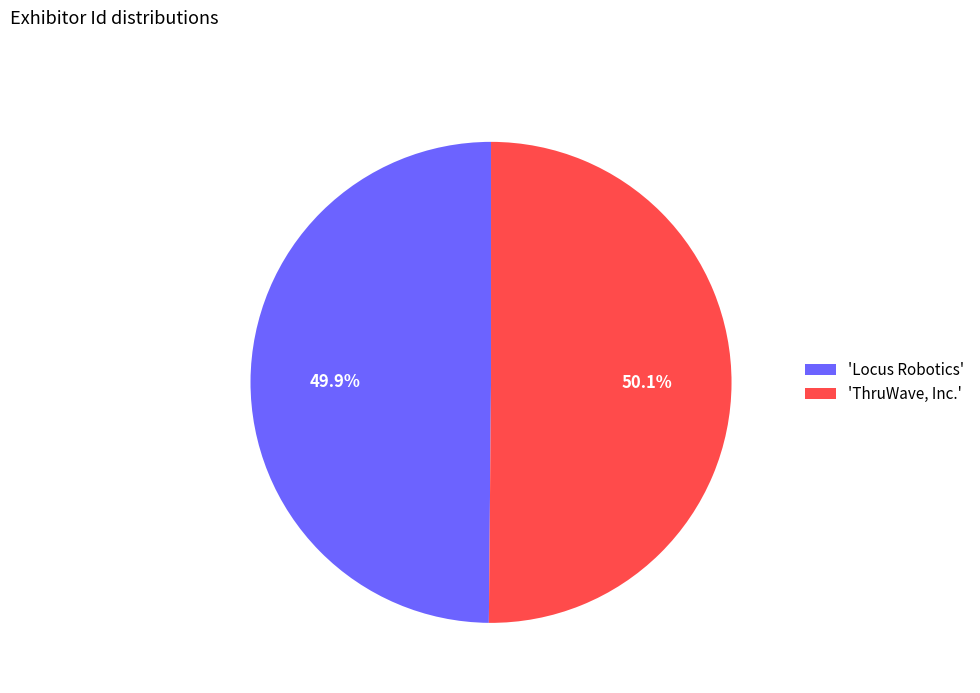

Rank the categories by value from lowest to highest.

'Locus Robotics', 'ThruWave, Inc.'